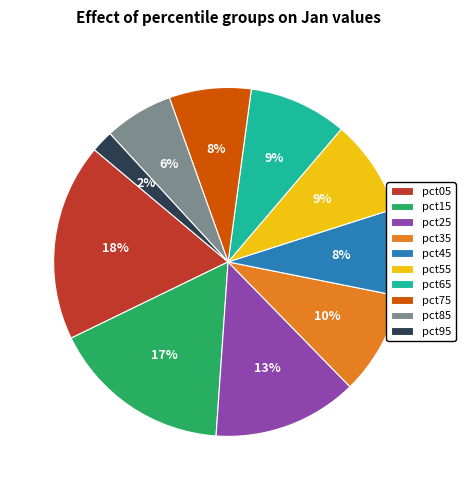

How many segments does this pie chart have?

10